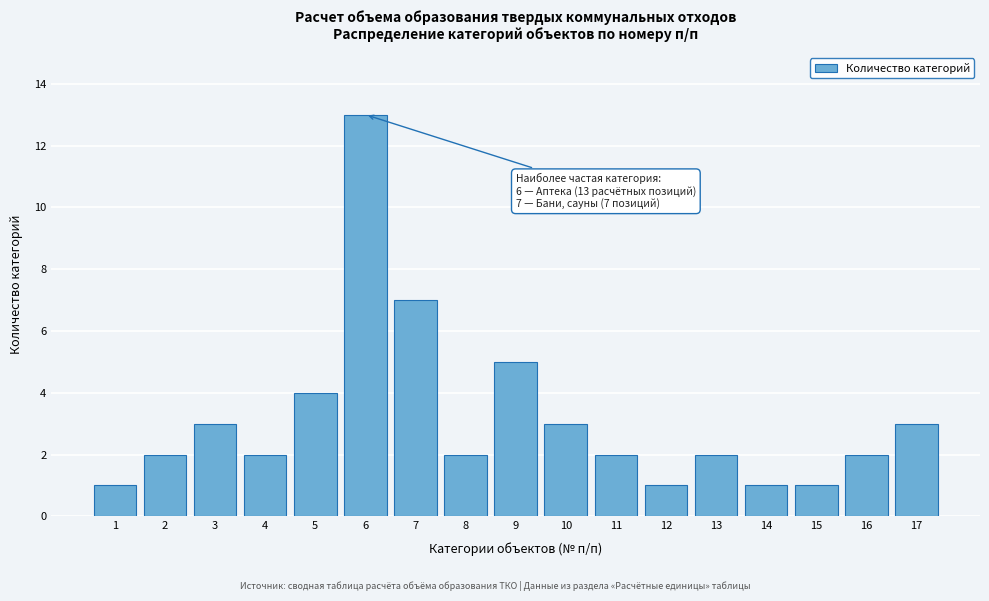

Reading right to left, extract all data points from this chart.

3	2	1	1	2	1	2	3	5	2	7	13	4	2	3	2	1